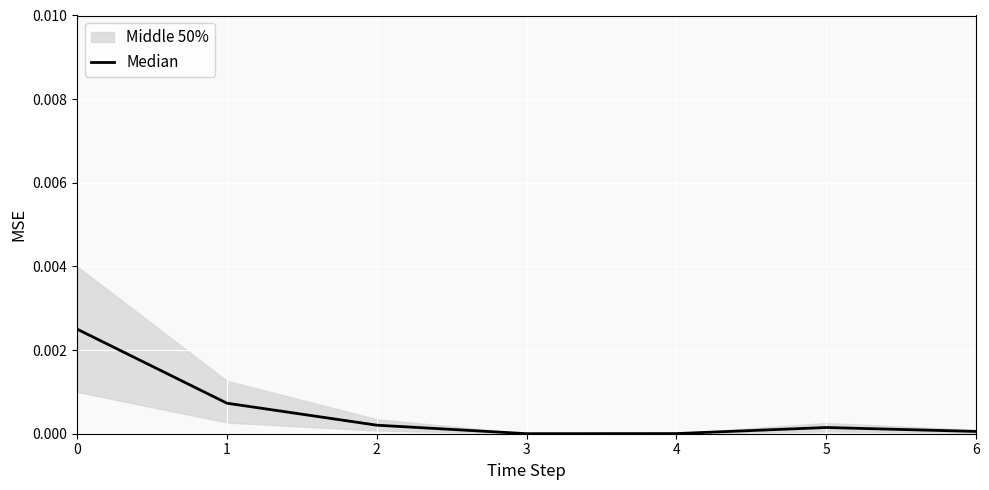

The value at 4 is 0.0. True or false?

True